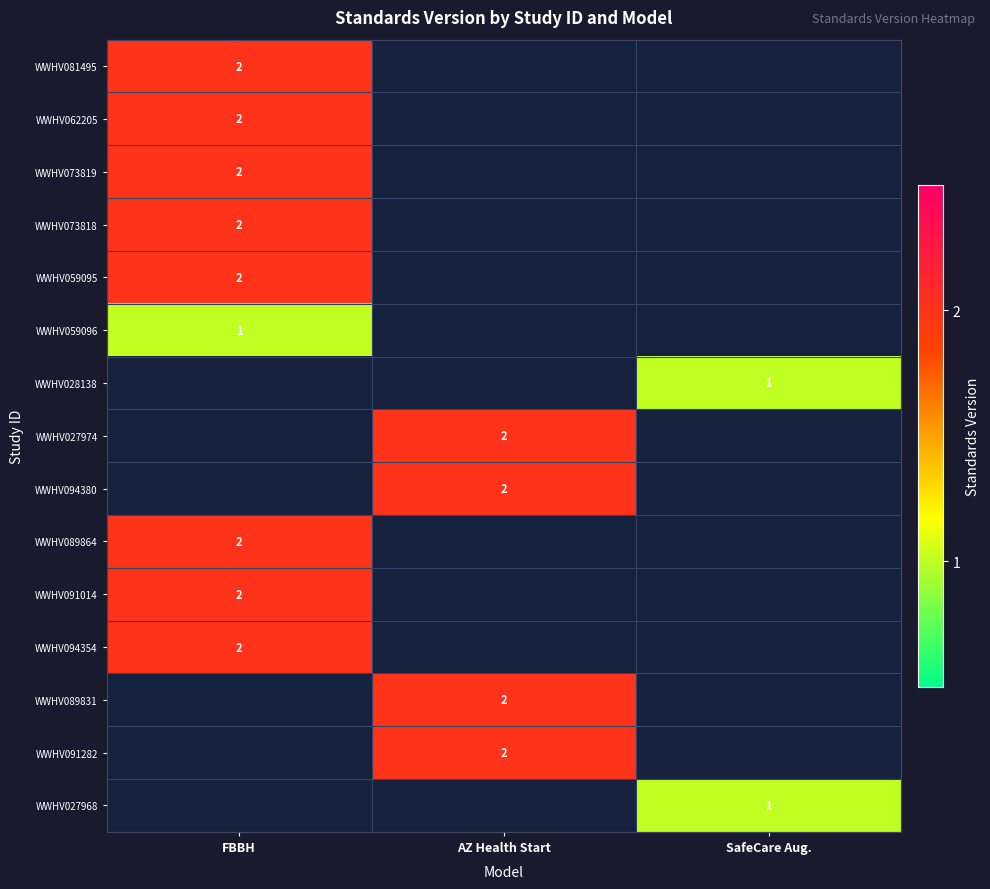

Is the value of WWHV027974 at AZ Health Start greater than the value of WWHV027968 at SafeCare Aug.?

Yes